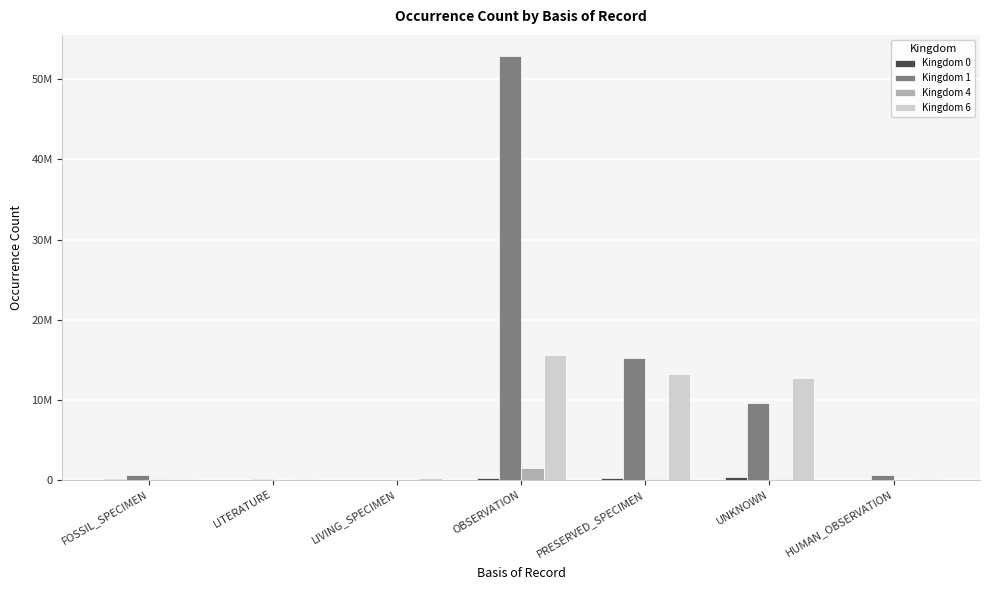

What is the sum of the Kingdom 4 values at PRESERVED_SPECIMEN and HUMAN_OBSERVATION?

74463